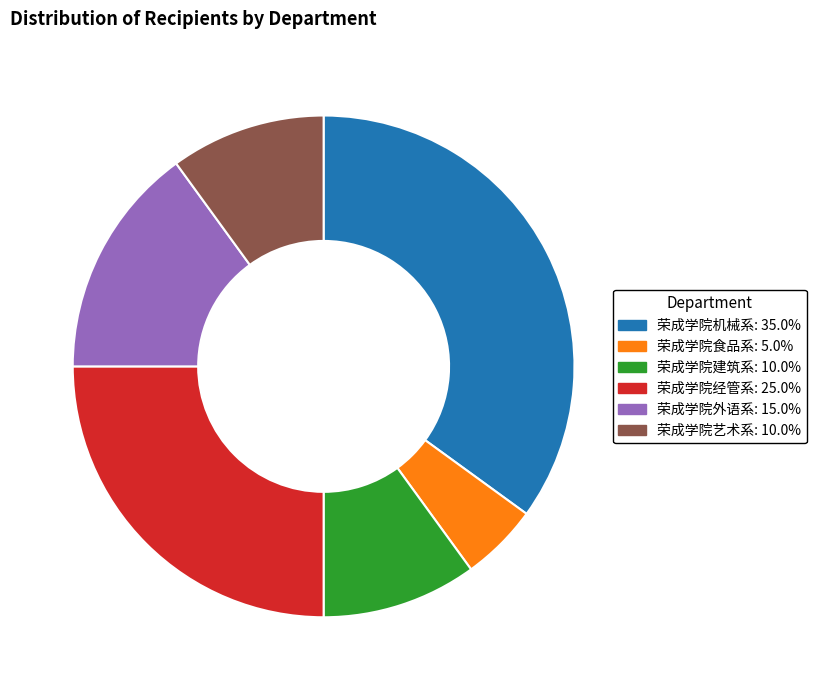

How many segments does this pie chart have?

6